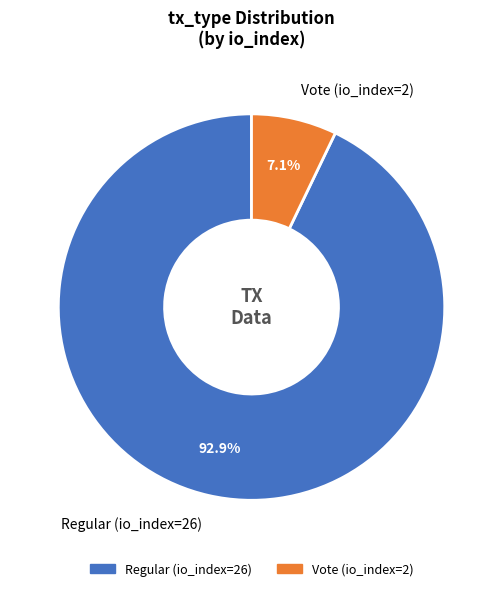

Count the number of slices in the pie.

2